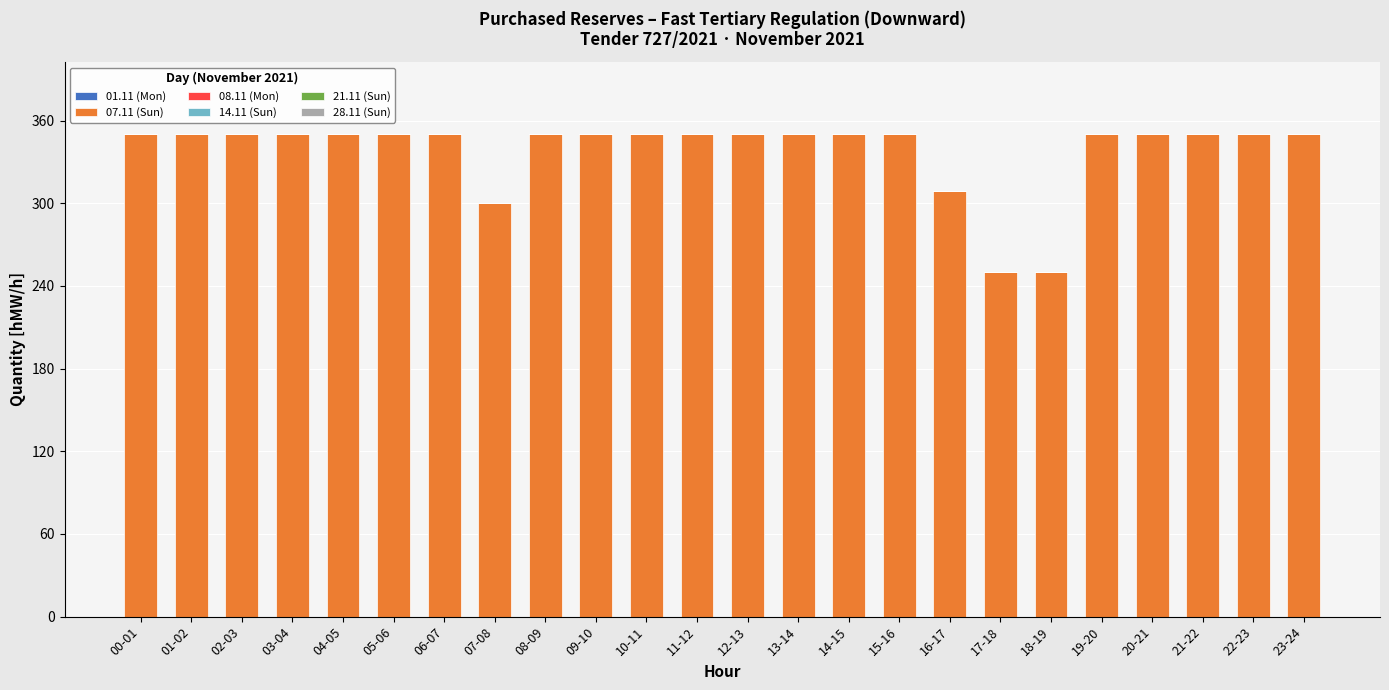

Are the bars grouped side by side (vs. stacked)?

No